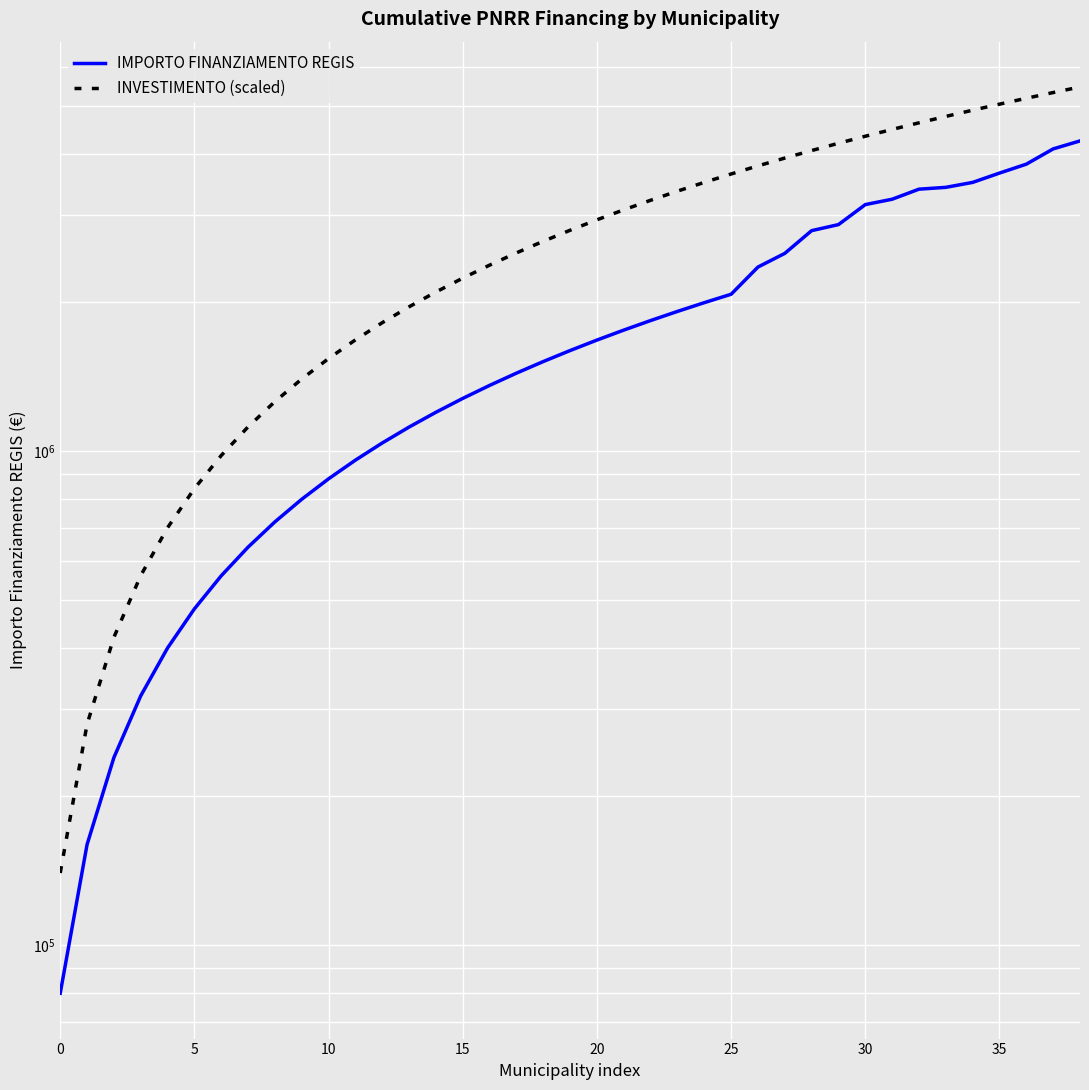

How many lines are shown in the chart?

2